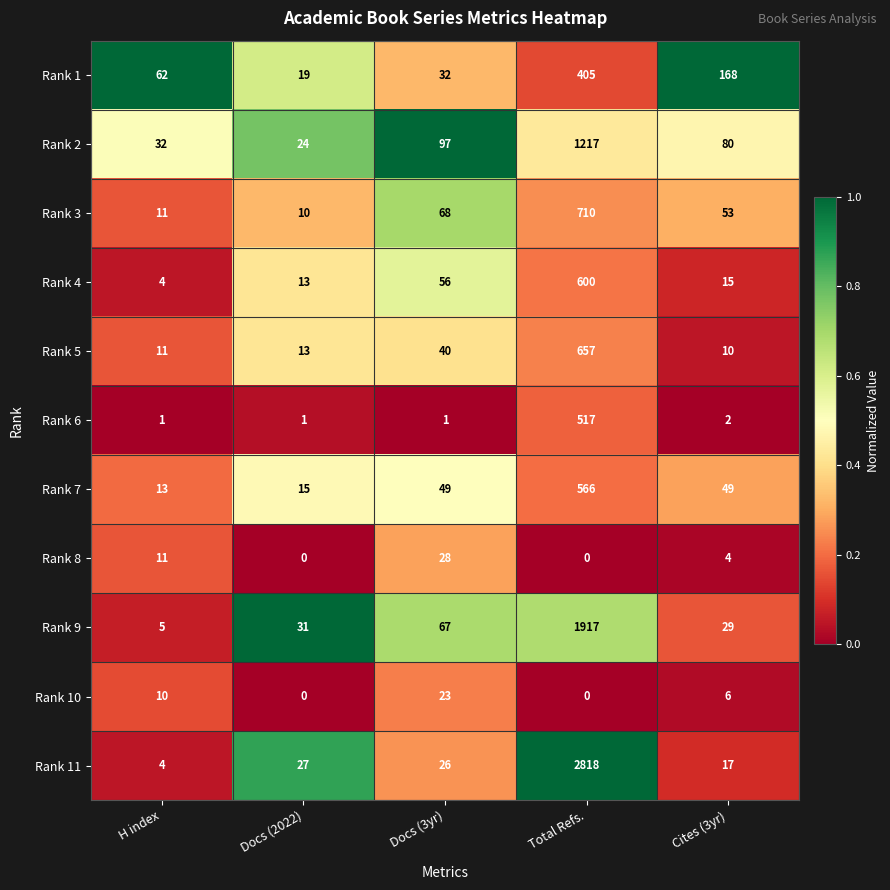

The Rank 10 series shows 0 at Docs (2022). True or false?

True